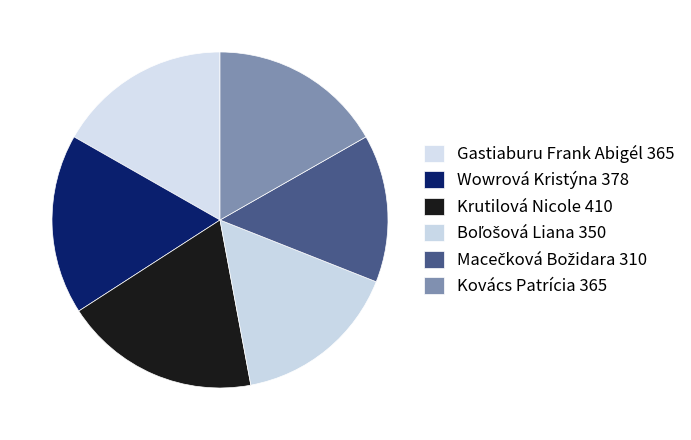

Combined, what portion of the pie is Gastiaburu Frank Abigél and Macečková Božidara?

31.0%